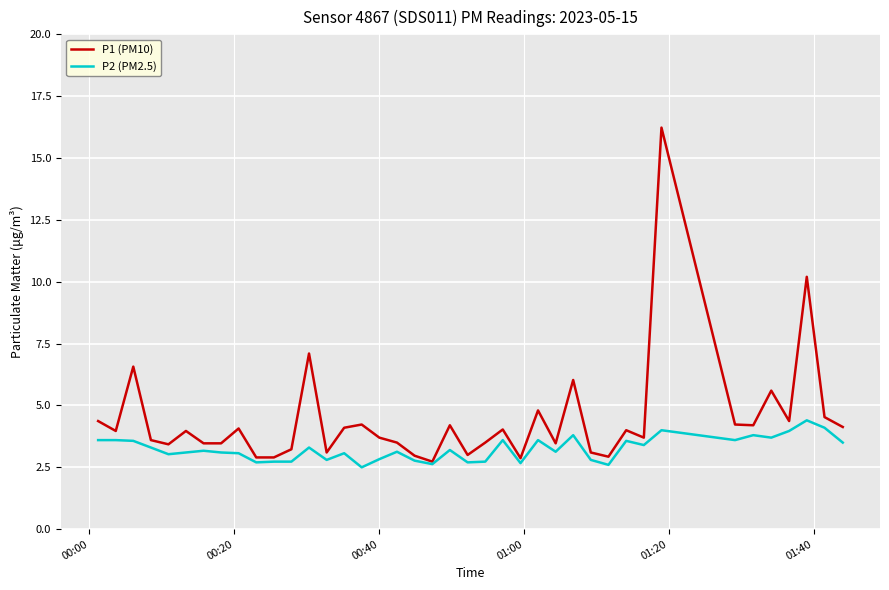

Rank the series by their average value, from highest to lowest.

P1 (PM10), P2 (PM2.5)